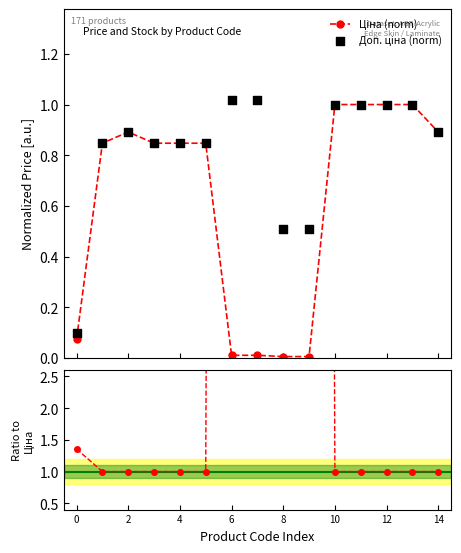

At which category is the sum across all series the highest?

6